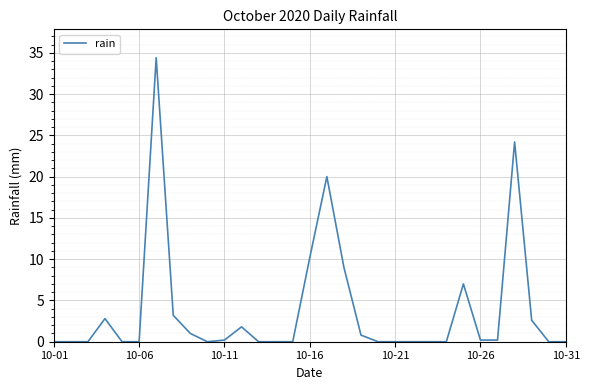

What is the greatest value displayed?

34.4